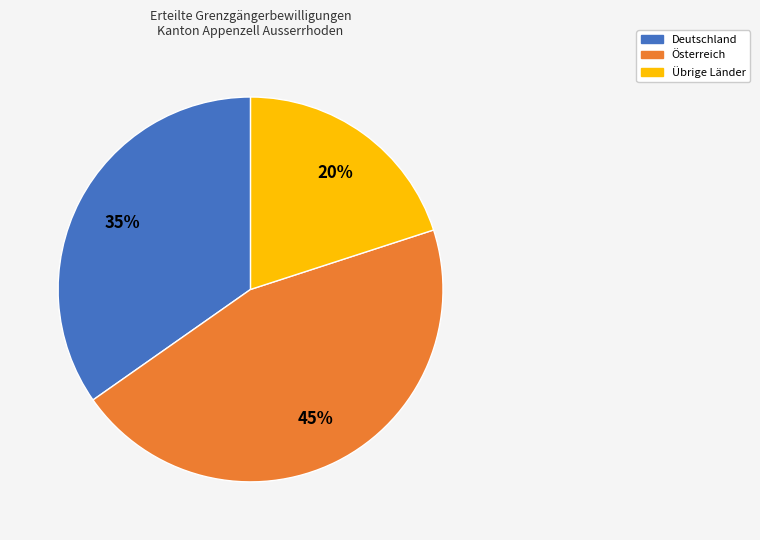

To the nearest percent, what is the difference between the largest and smallest slice percentages?

25%